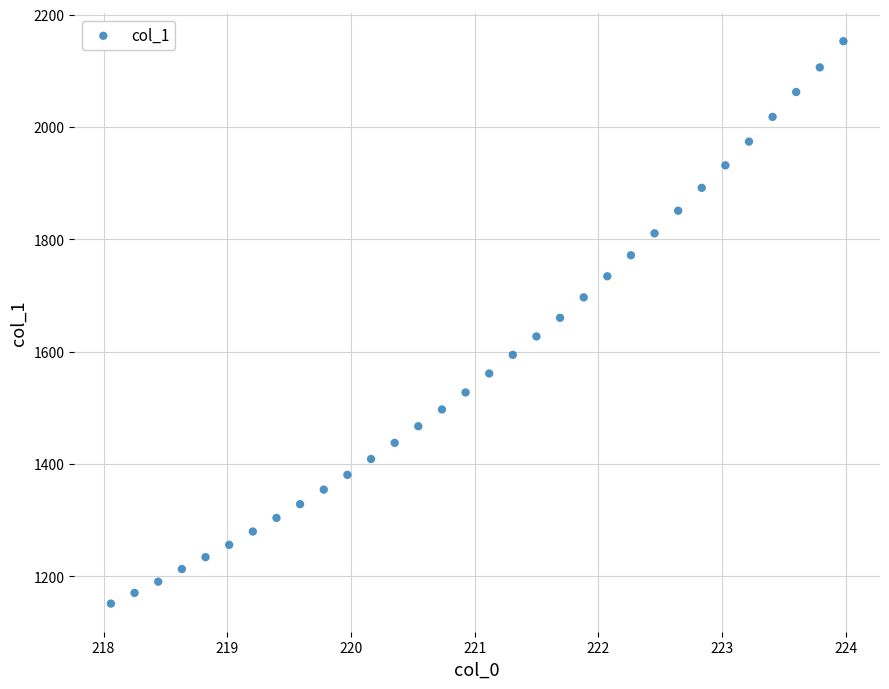

What is the range of Y values (max minus min)?

1001.6